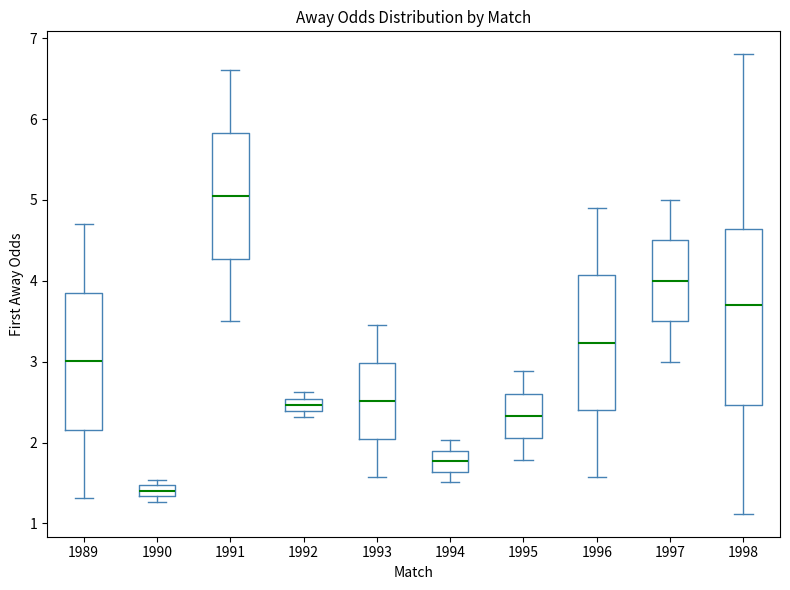

Where does the upper whisker of the box at x = 1996 end on the y-axis? The values are not printed on the chart, so give them approximately, as read against the axis.

4.9